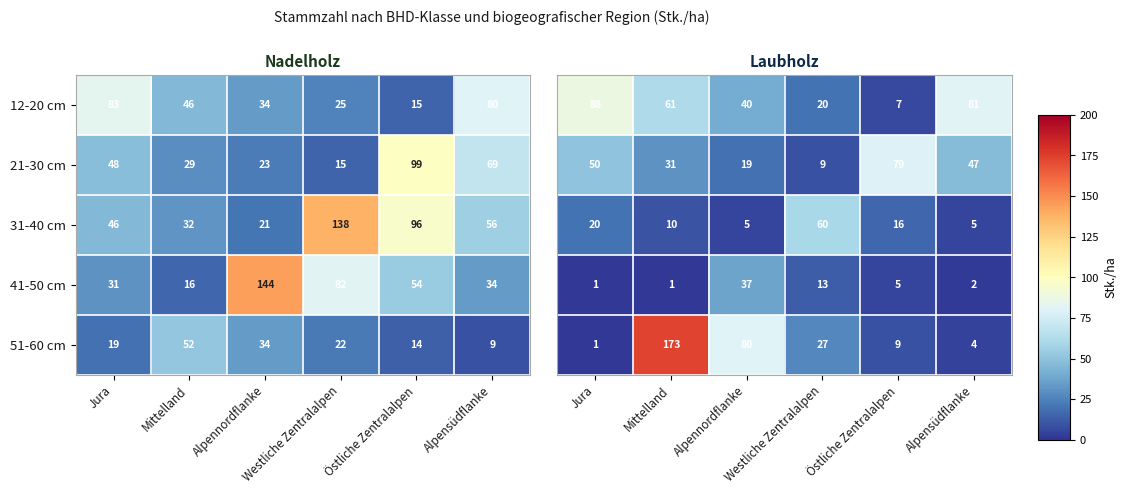

What is the highest value of the 41-50 cm series?

144